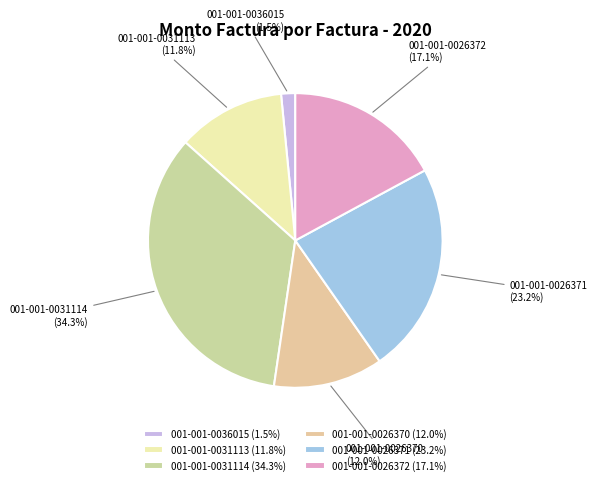

What percentage is NOT represented by 001-001-0026371?

76.8%